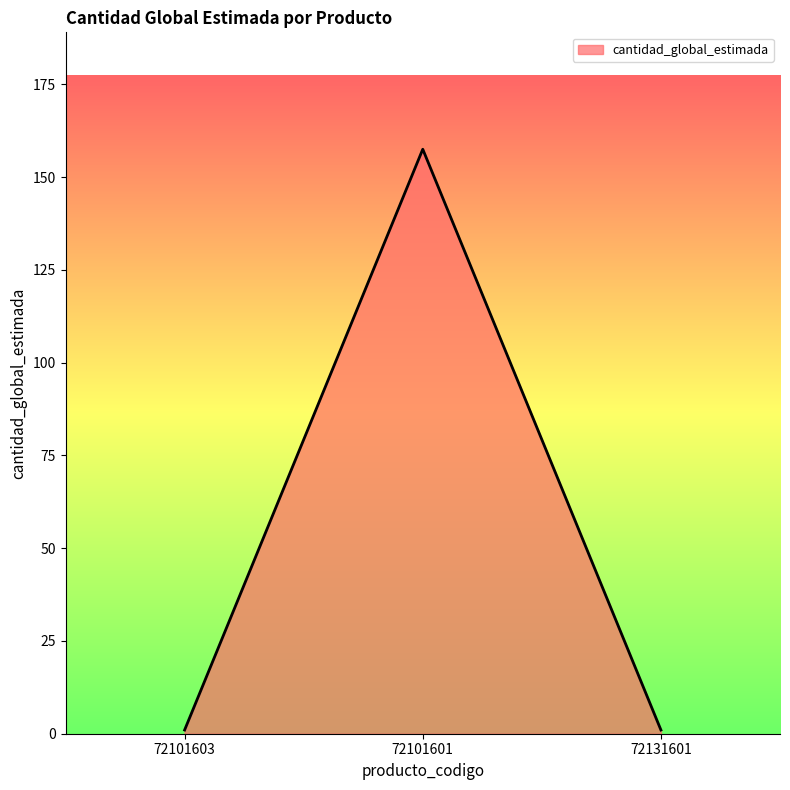

Which category has the highest value across all series?

72101601